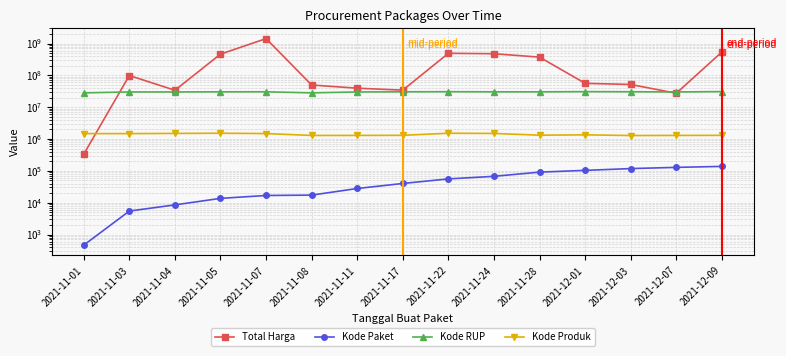

At which category does Total Harga reach its first local valley?

2021-11-04